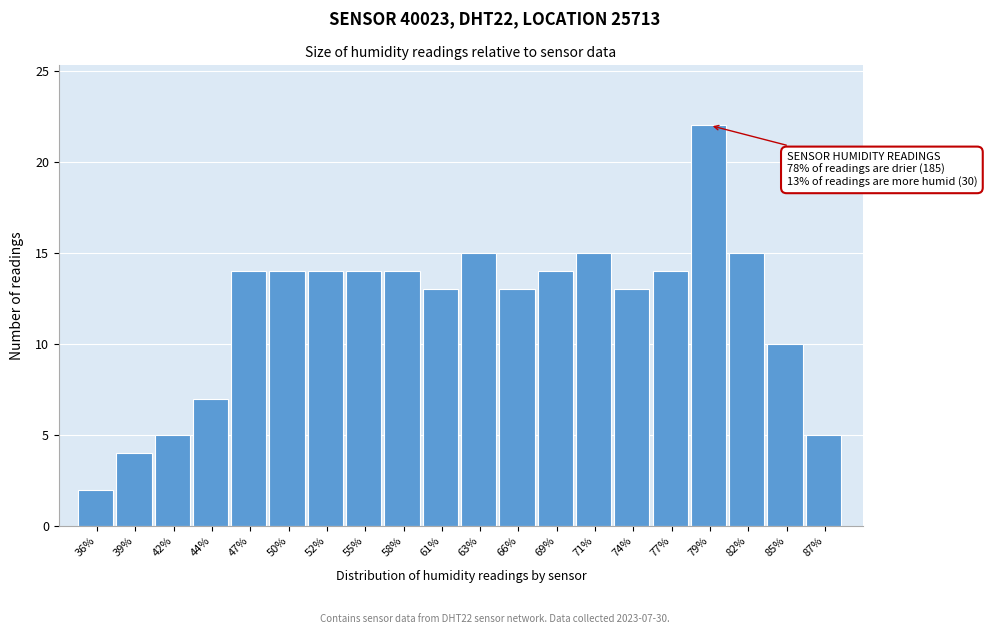

Reading left to right, what are all the values shown in this chart?

36%=2	39%=4	42%=5	44%=7	47%=14	50%=14	52%=14	55%=14	58%=14	61%=13	63%=15	66%=13	69%=14	71%=15	74%=13	77%=14	79%=22	82%=15	85%=10	87%=5